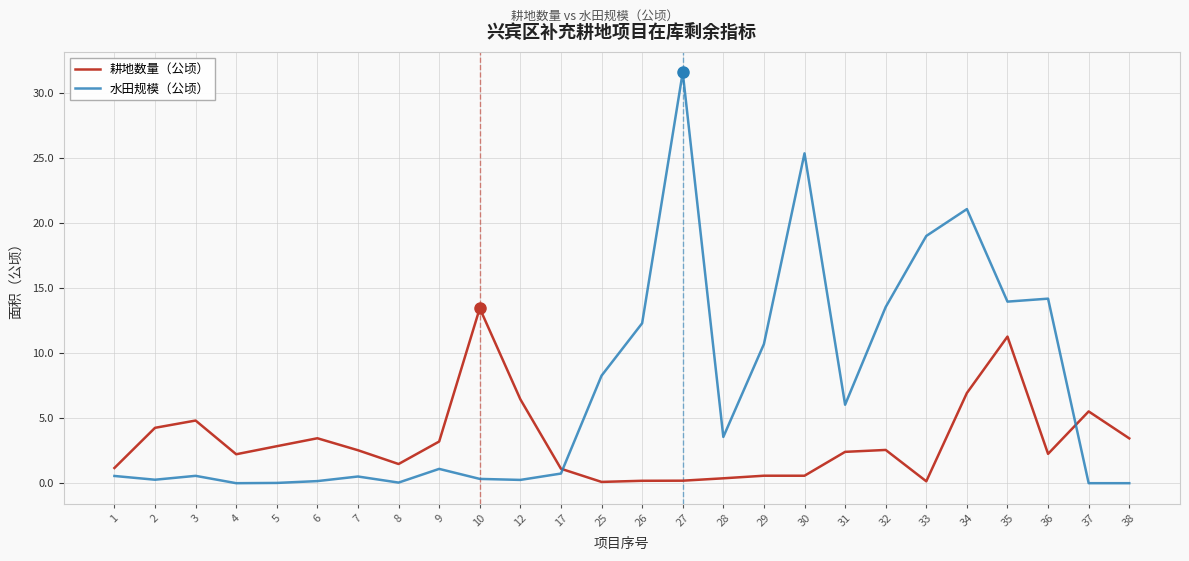

At which label does 耕地数量（公顷） first exceed 2?

2